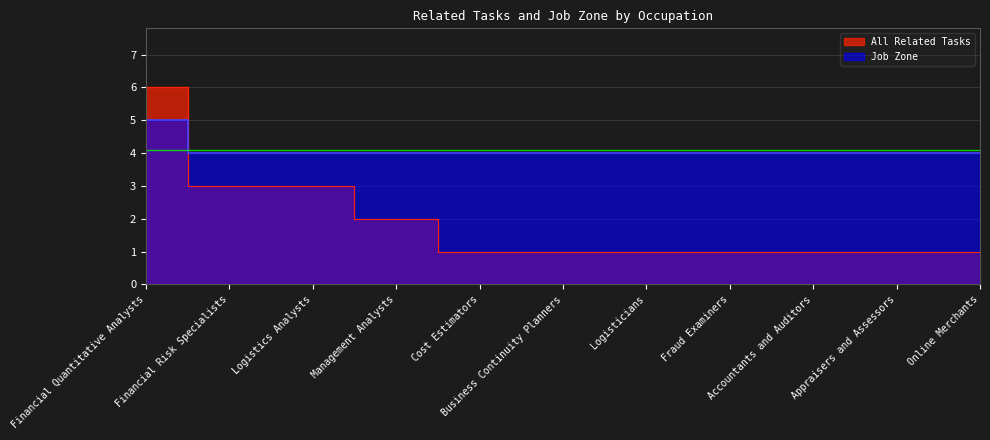

What is the spread (max minus min) of values at Financial Risk Specialists?

1